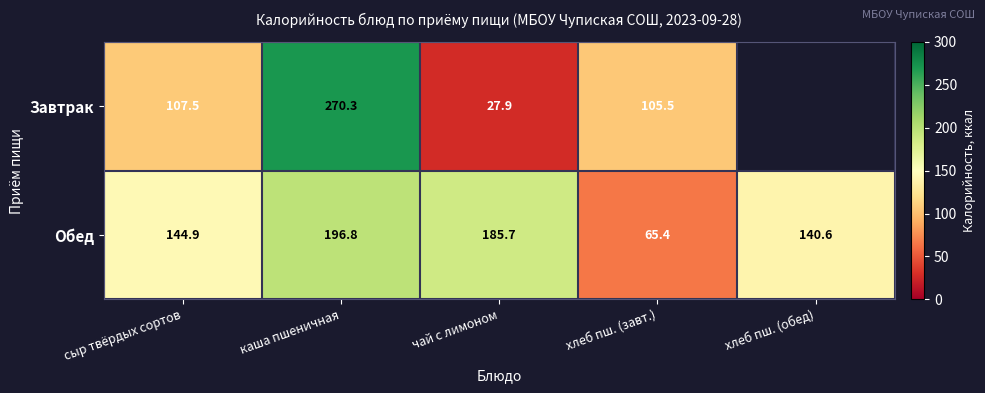

True or false: Завтрак has a value of 27.9 at чай с лимоном.

True